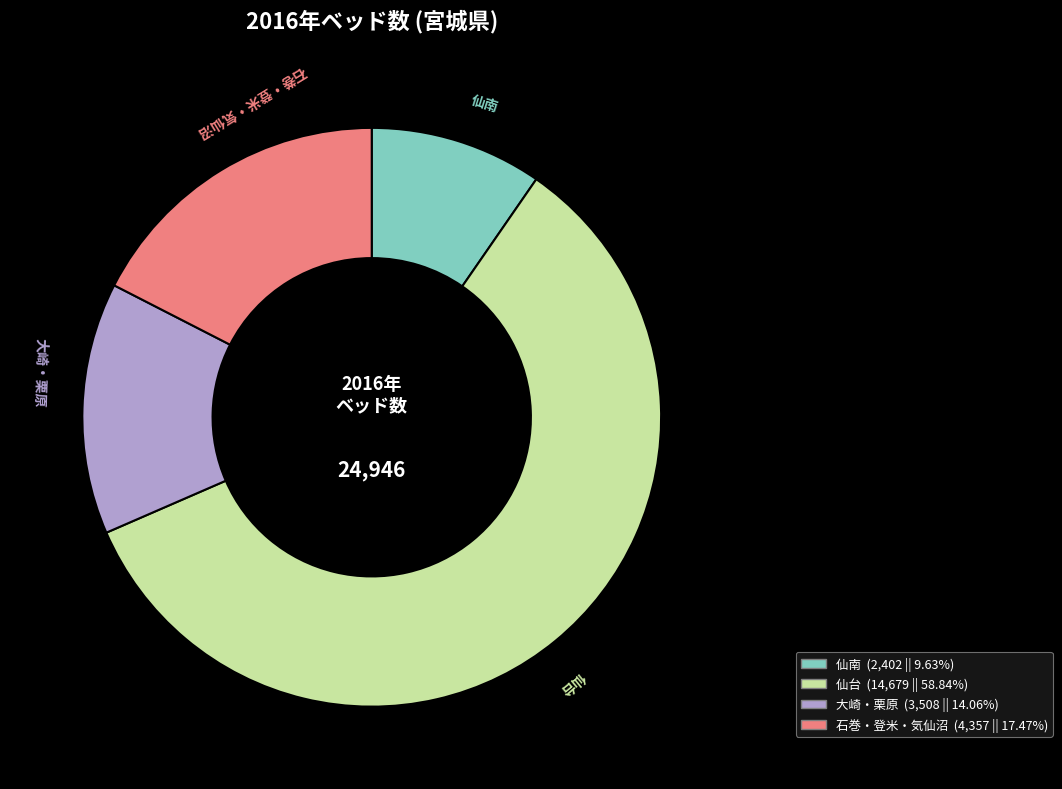

What is the ratio of the value at 石巻・登米・気仙沼 to the value at 仙南?

1.8